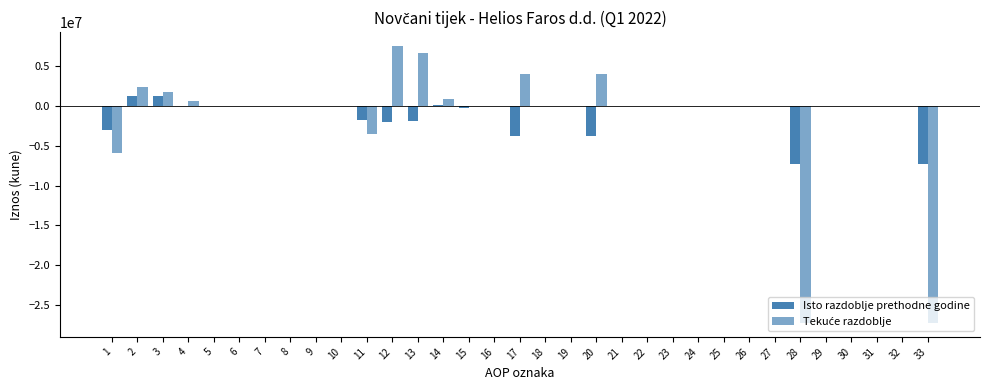

What is the difference between the second highest and second lowest values in the Tekuće razdoblje series?

33890596